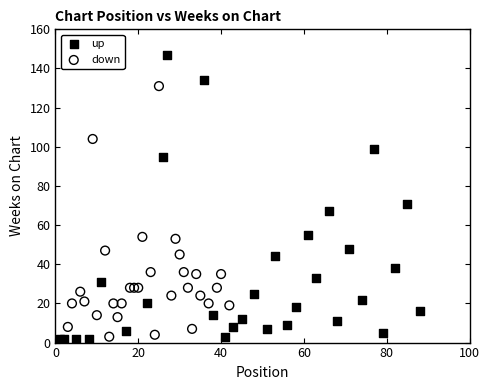

Which series reaches the maximum Y coordinate?

up